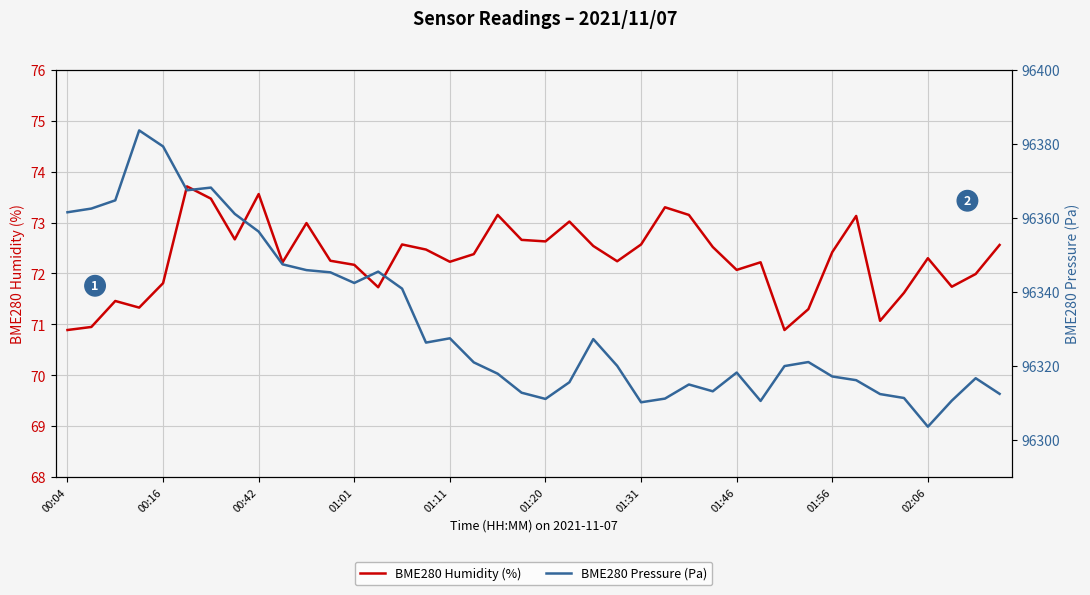

Between 30 and 38, which series saw the biggest shift?

BME280 Pressure (Pa)